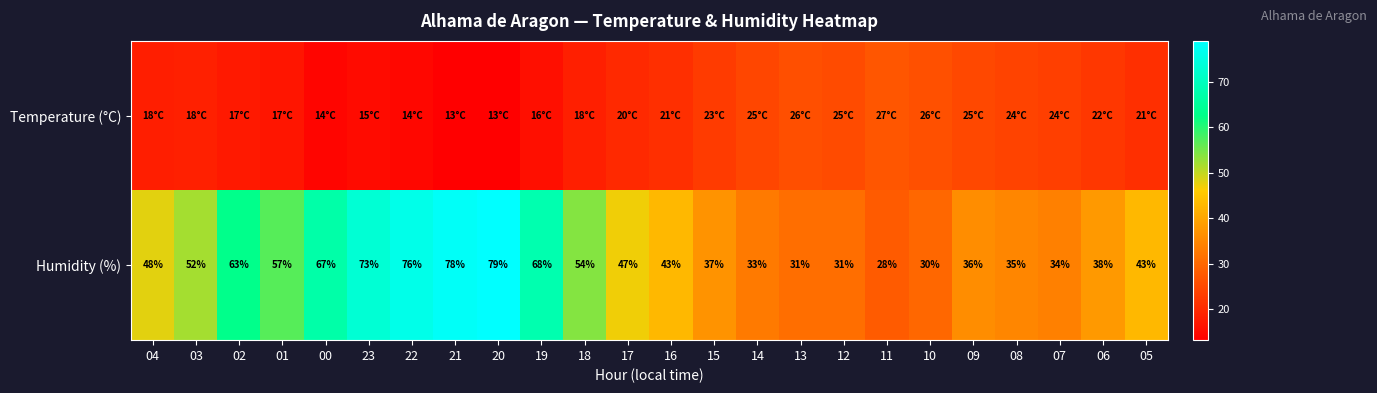

At which category is the sum across all series the highest?

20